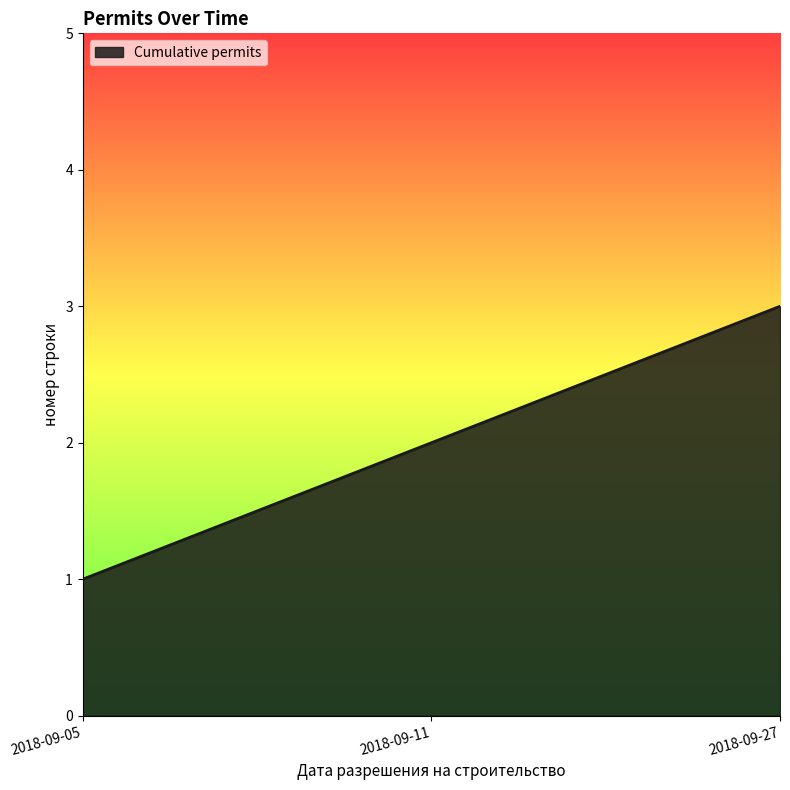

Count the number of categories in the chart.

3